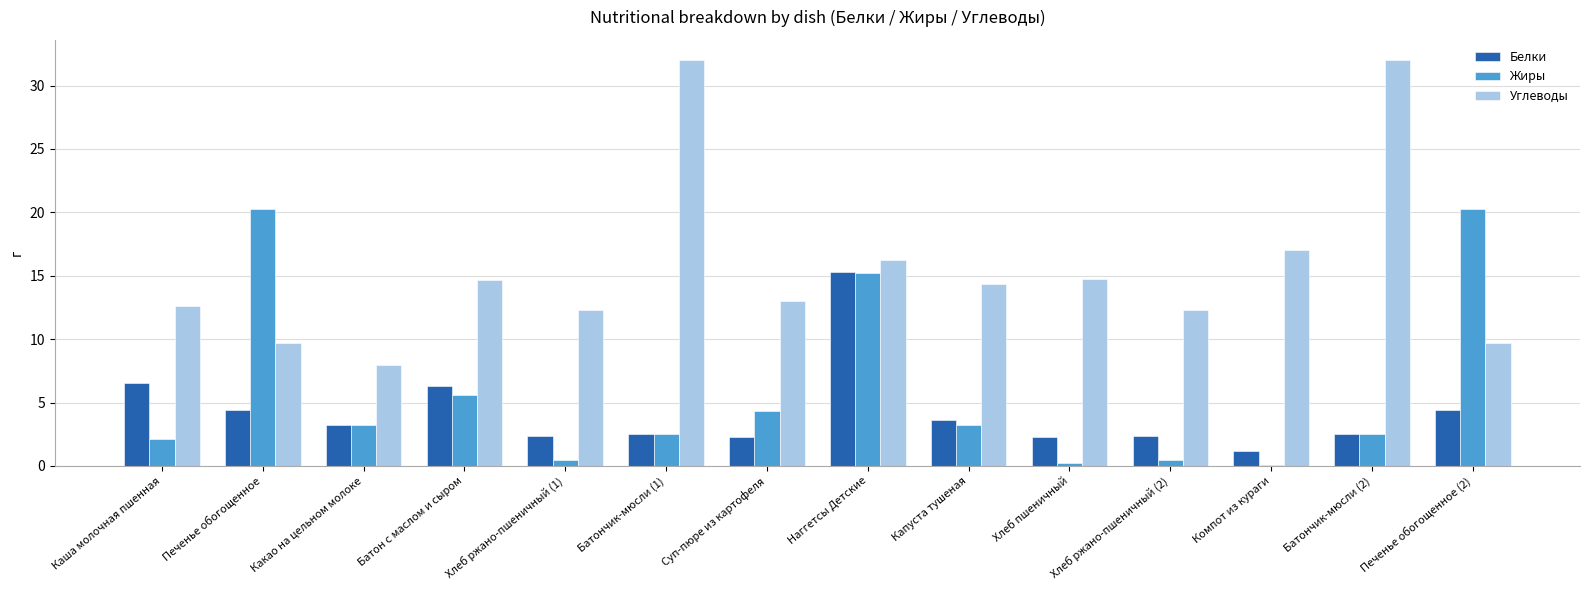

What is the maximum value for Жиры?

20.2